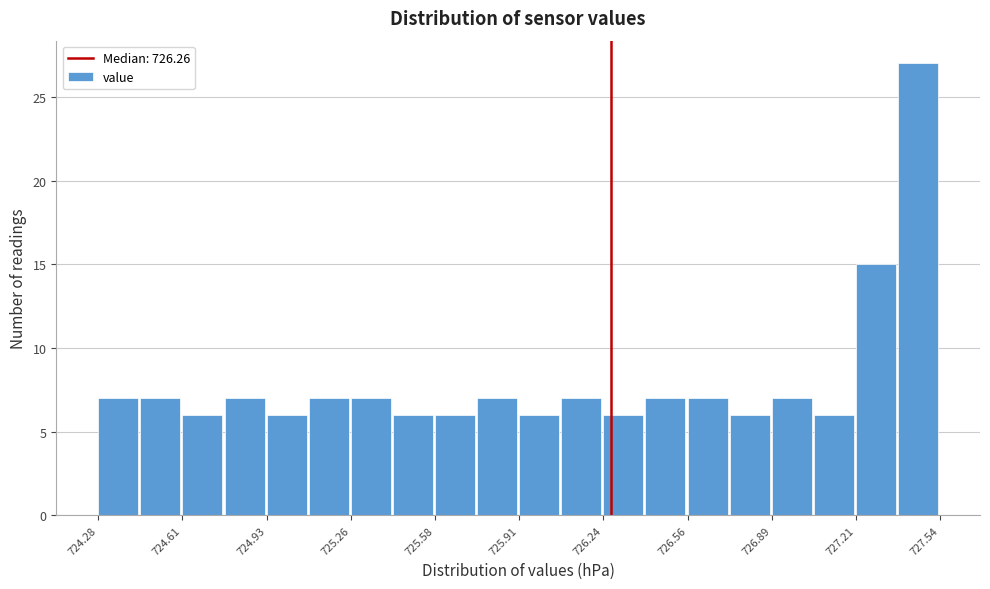

Around what value on the x-axis is the tallest bar? Give the approximate position of its centre, as read against the axis.

727.45